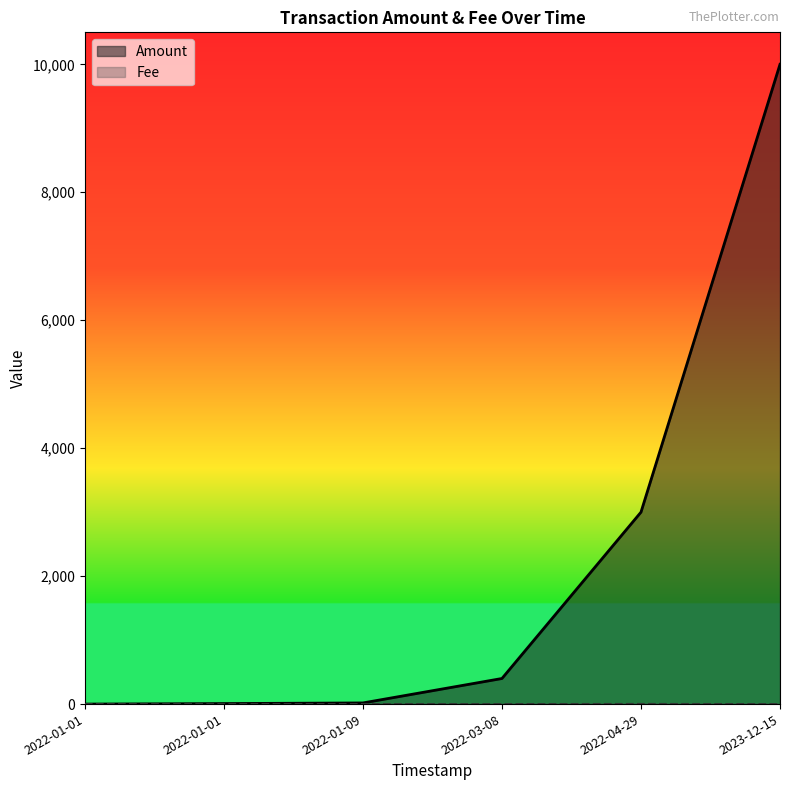

Does the chart display data point markers on the line(s)?

No